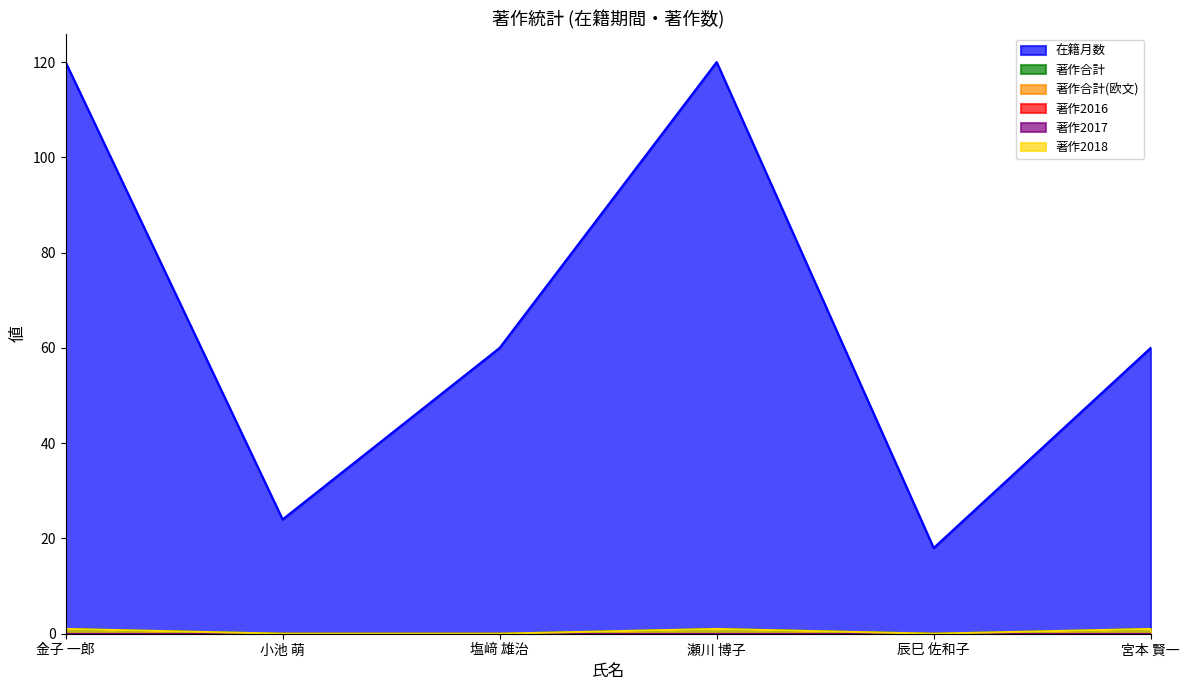

What is the total value across all series at 塩﨑 雄治?

60